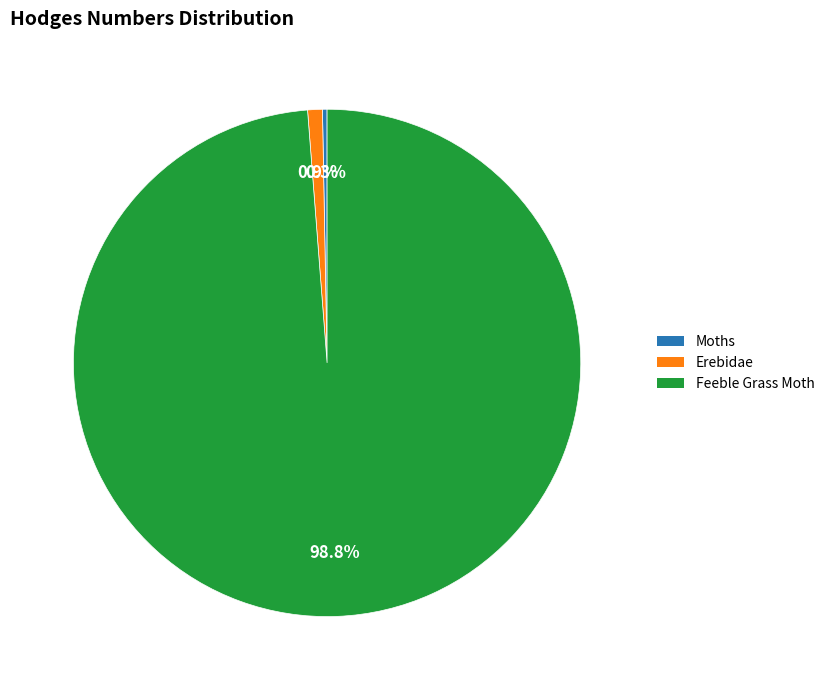

Which category has the smallest portion of the pie?

Moths